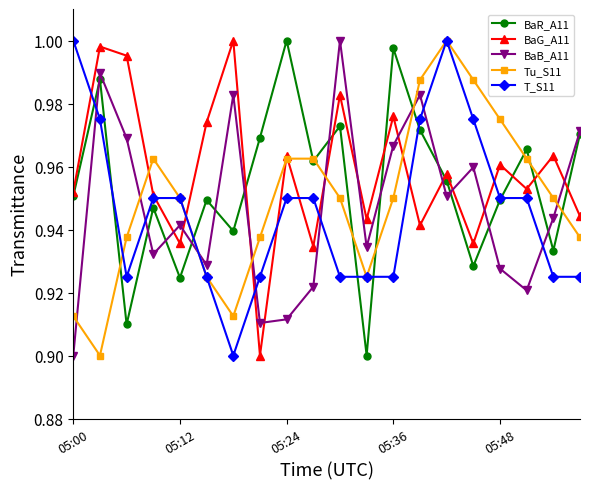

At how many categories does at least one series exceed 0?

20